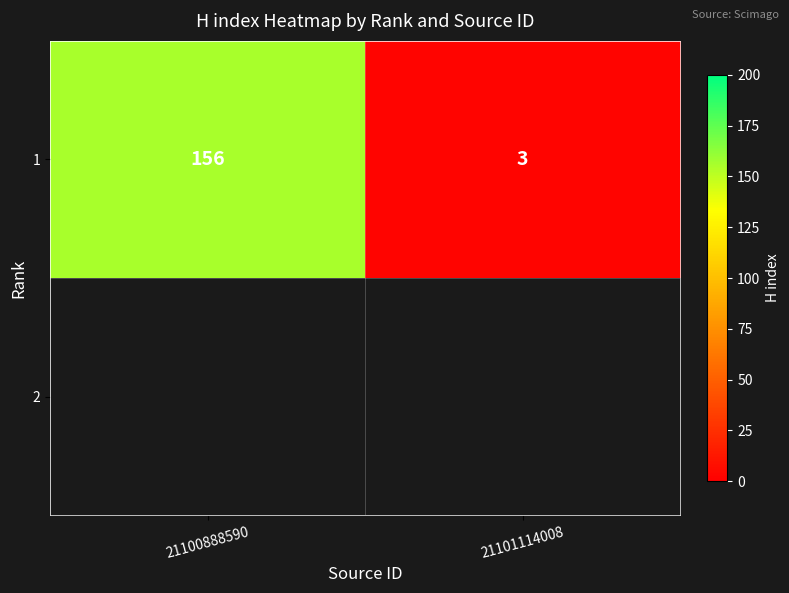

Count the number of categories in the chart.

2